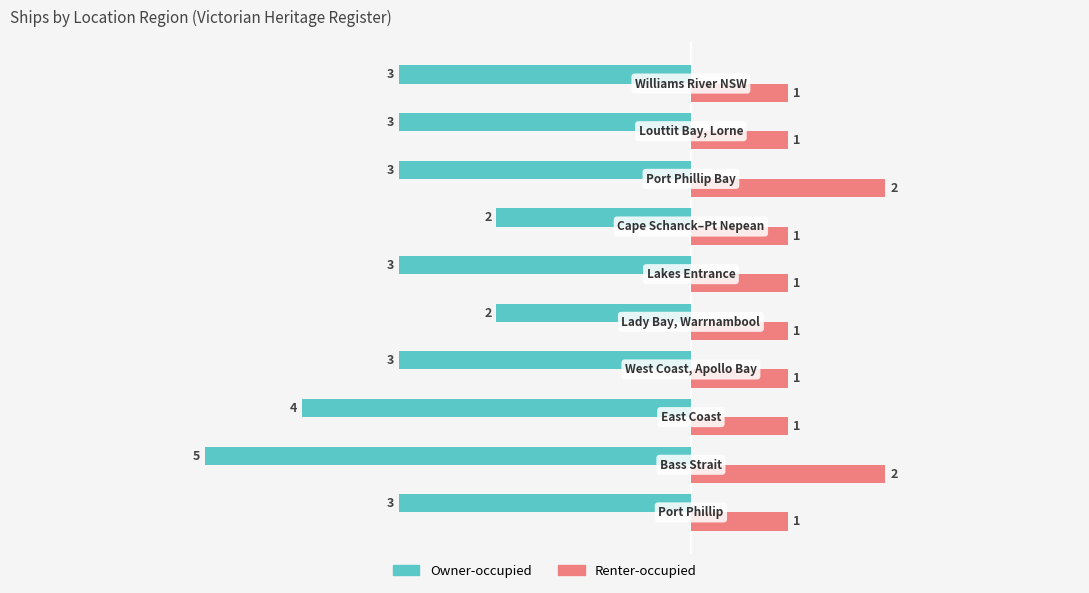

Which series has the largest range (max minus min)?

Owner-occupied